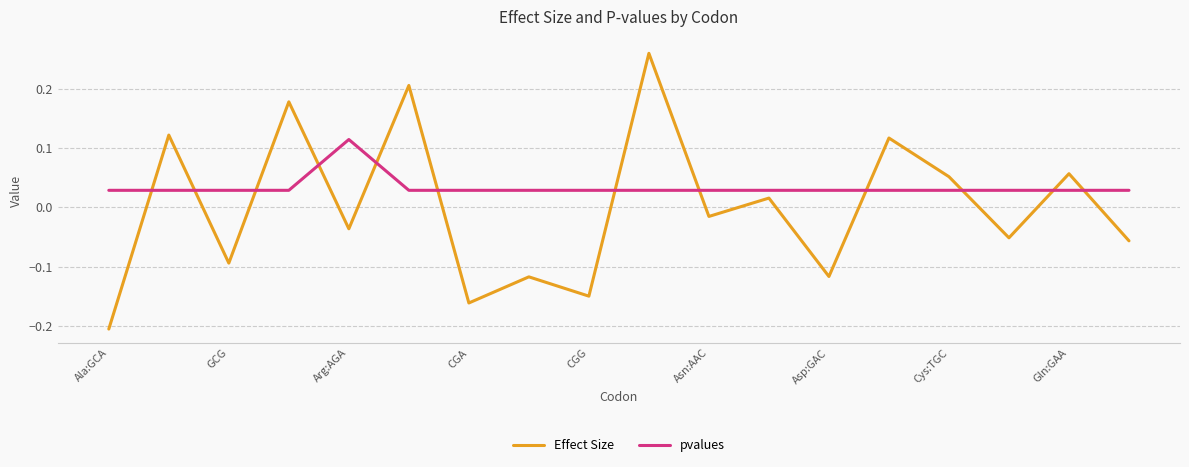

What are all the series names shown in the legend?

Effect Size, pvalues